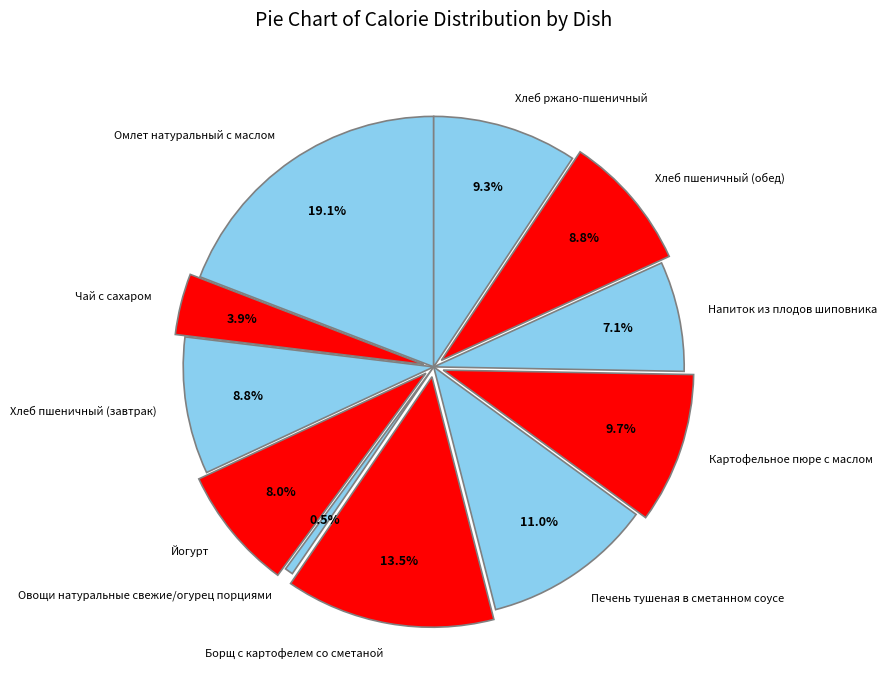

Is there any slice that represents more than half of the pie?

No